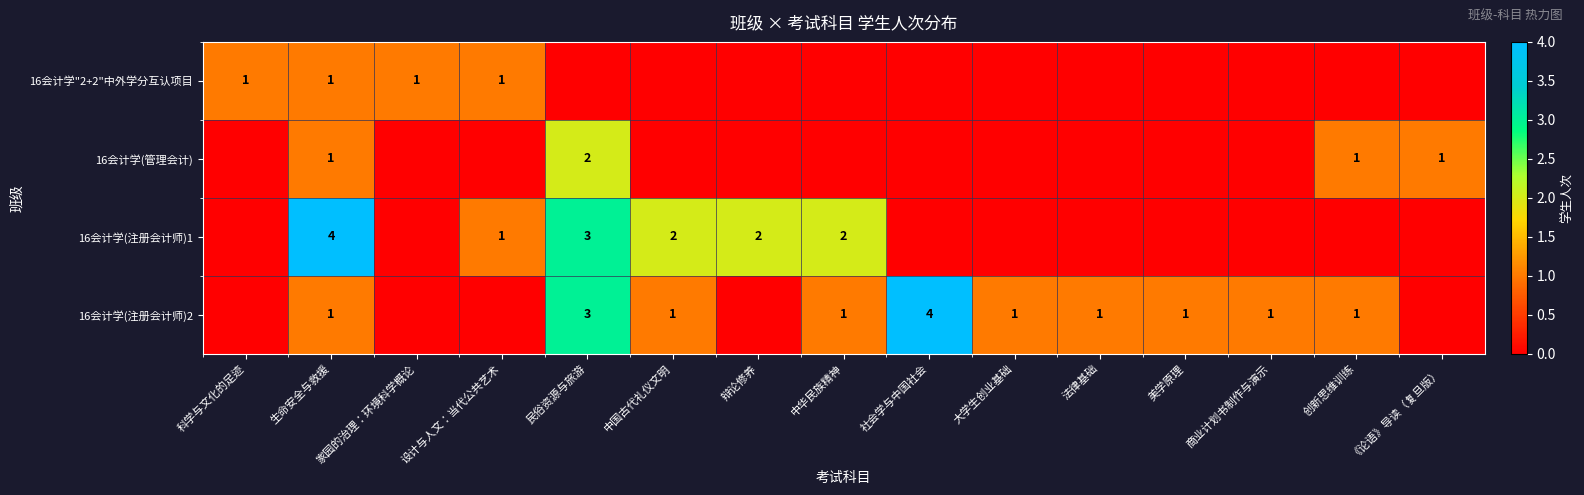

The 16会计学(管理会计) series shows 2 at 民俗资源与旅游. True or false?

True